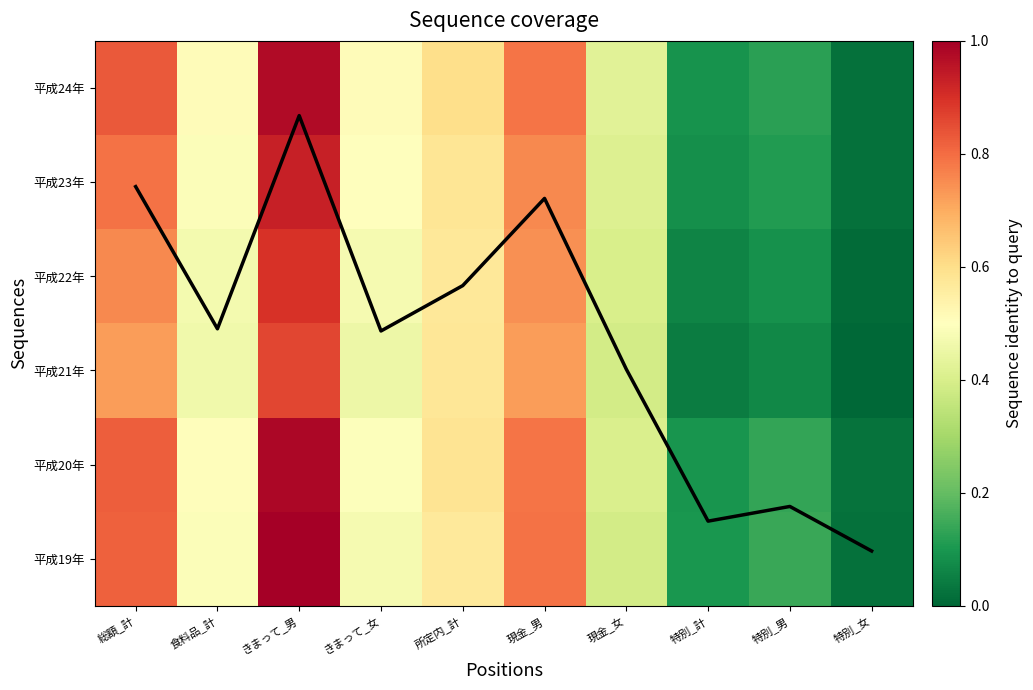

At which category is the sum across all series the highest?

きまって_男